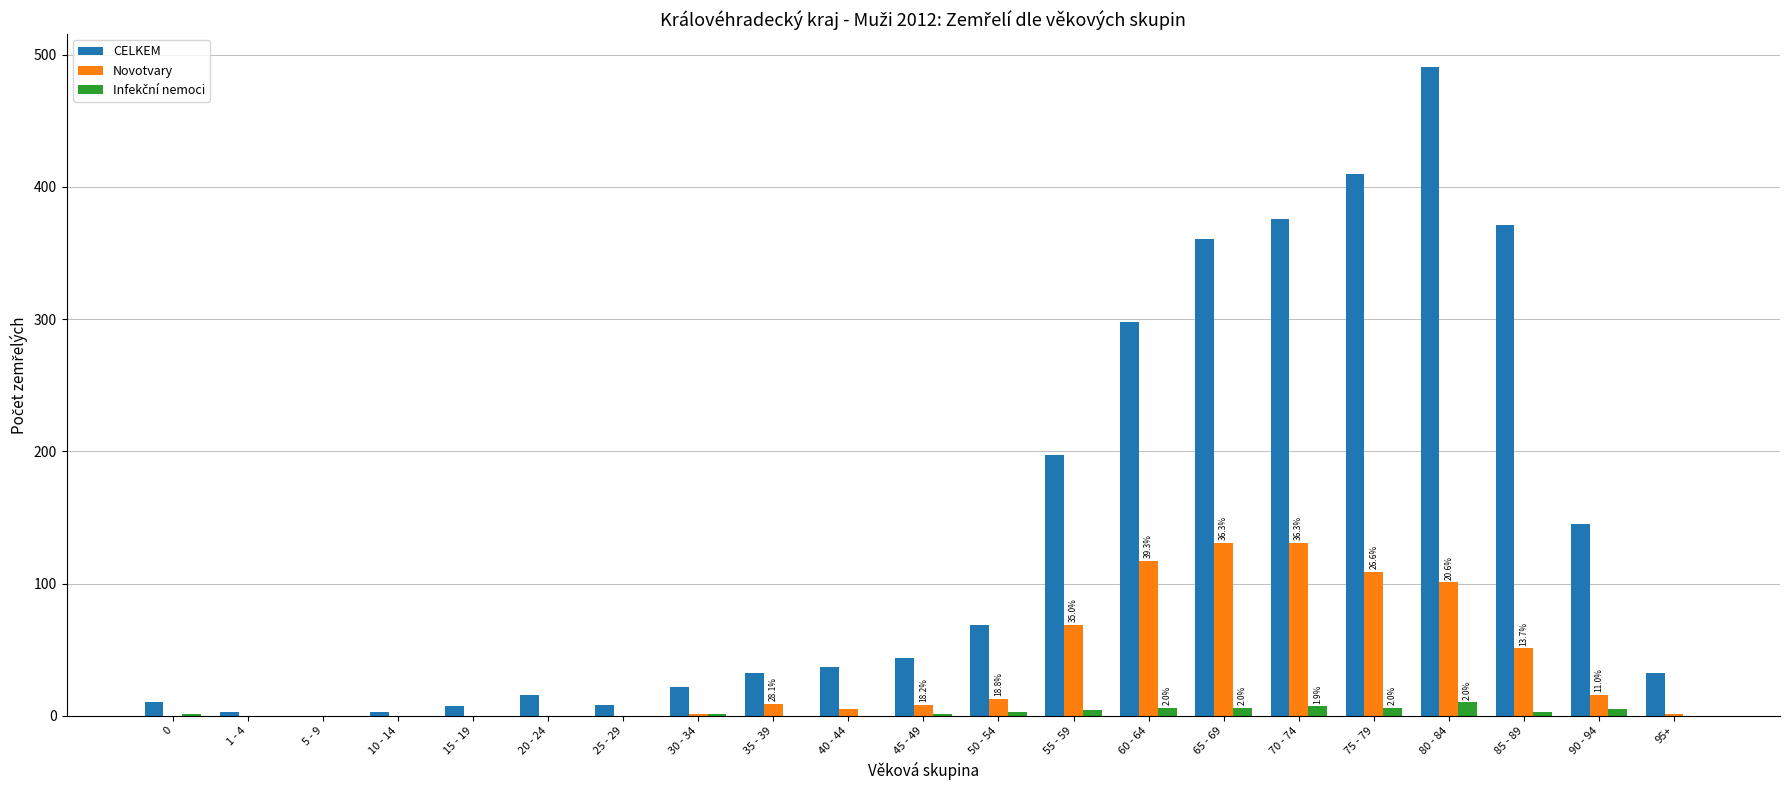

What is the sum of the Novotvary values at 0 and 35 - 39?

9